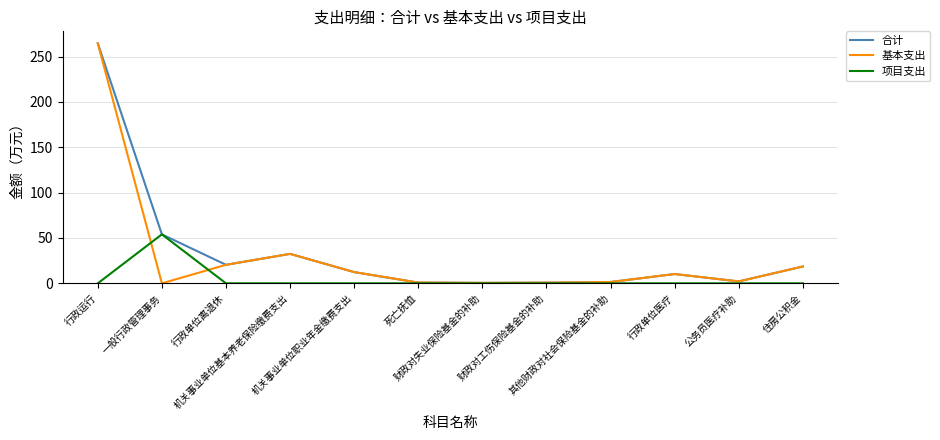

True or false: 项目支出 and 合计 intersect in this chart.

False